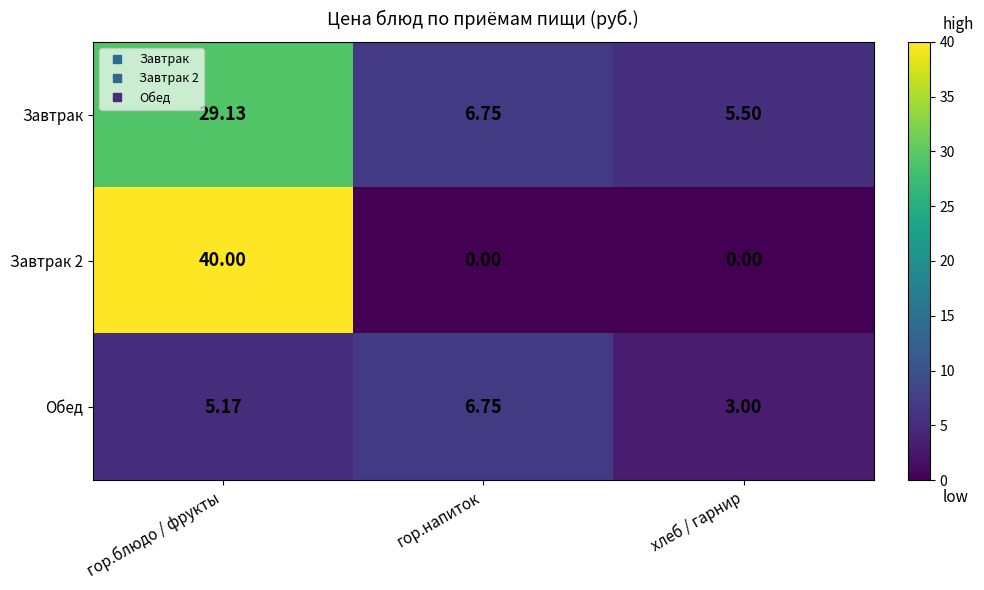

How many data points in Обед are above 5?

2